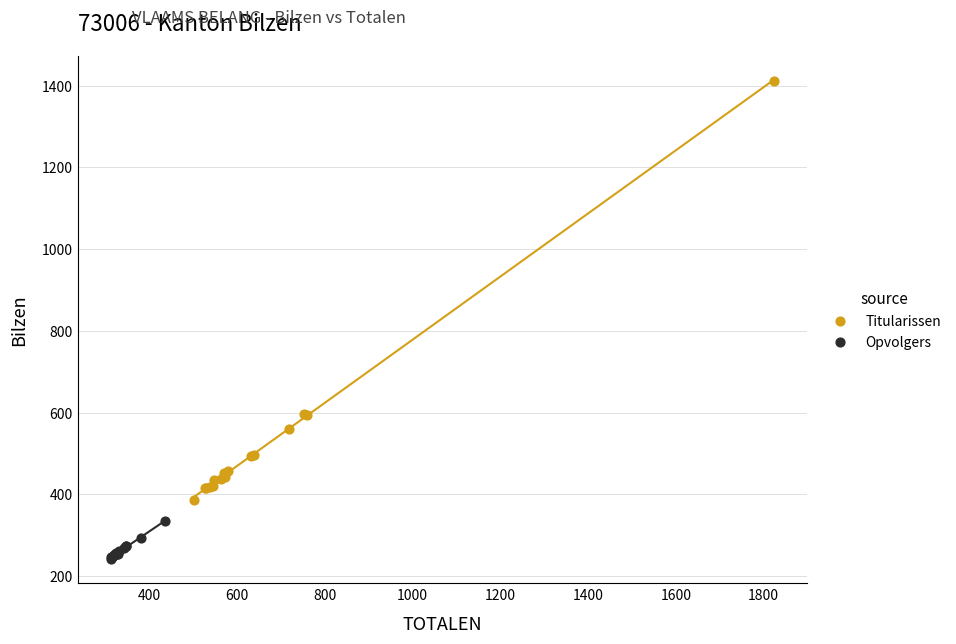

Which series has the widest spread of Y values?

Titularissen